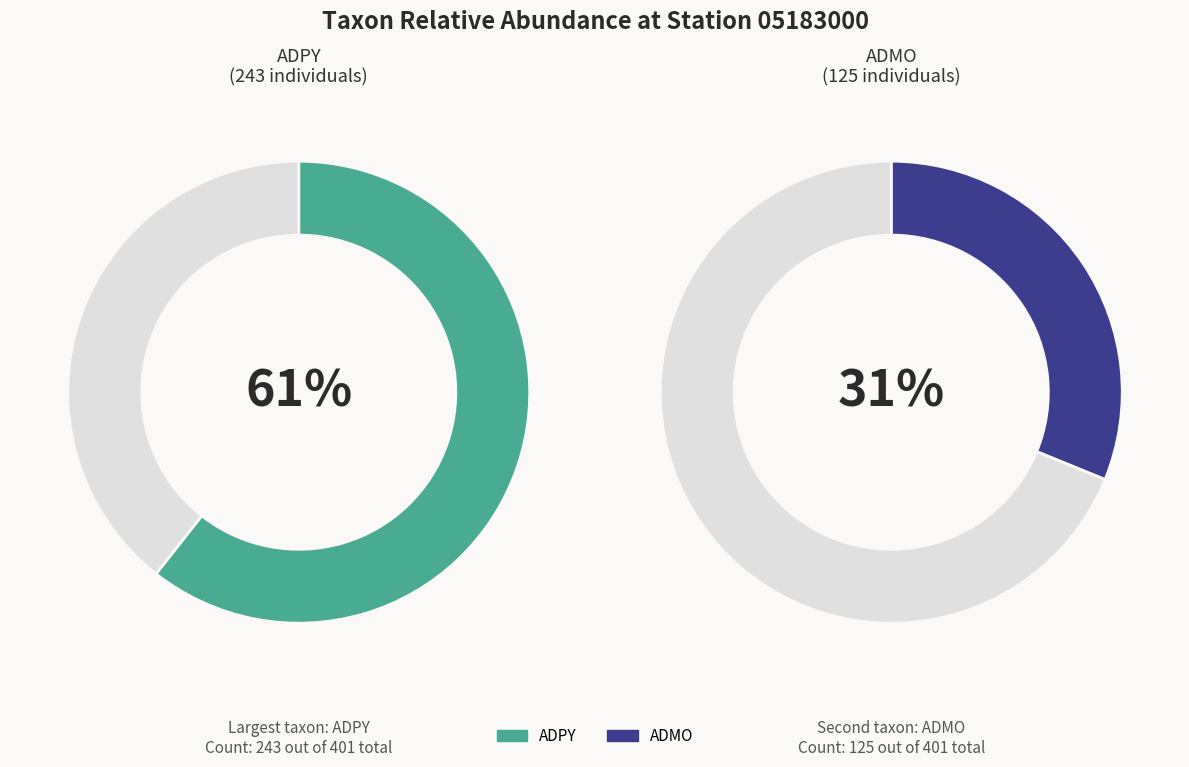

What is the majority slice?

ADPY